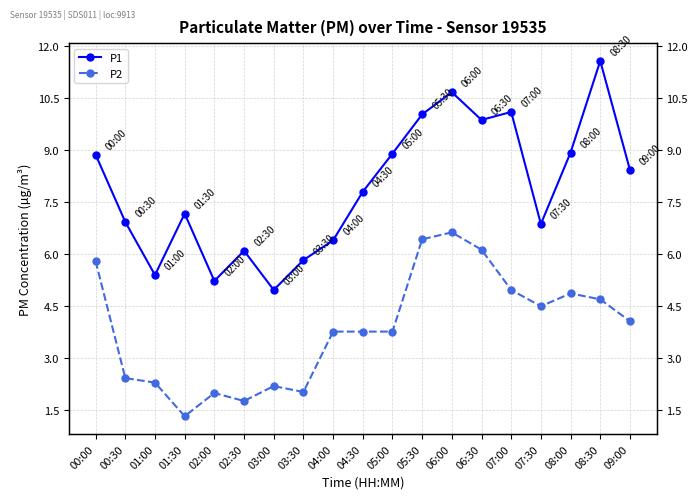

True or false: P1 and P2 cross at least once.

False